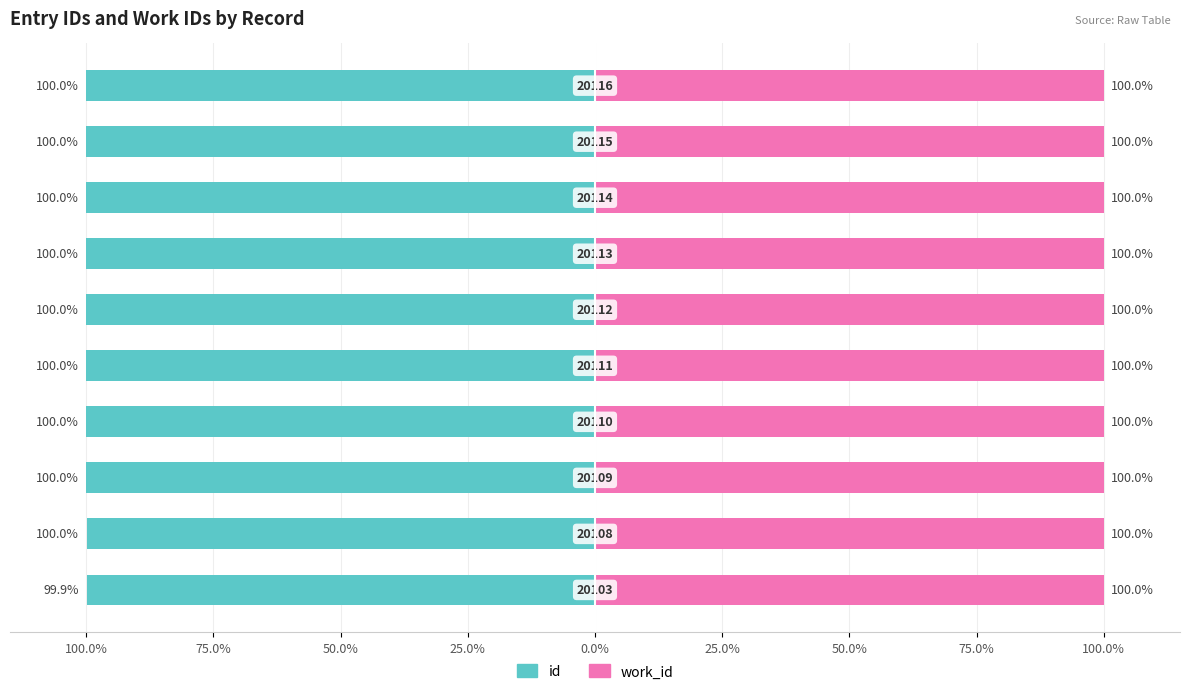

Read the id value at 25.0%.

-100.0